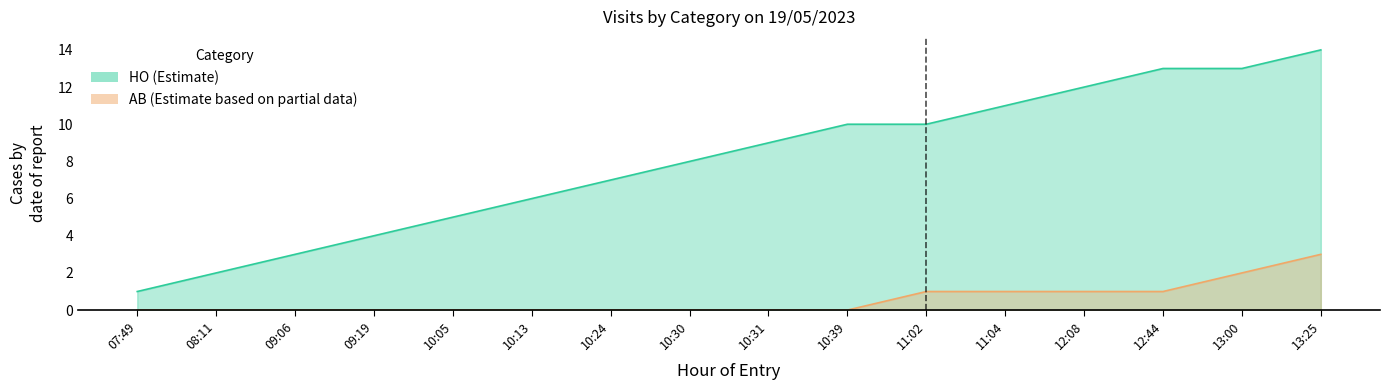

How many data points in Cumulative_HO are above 9?

7